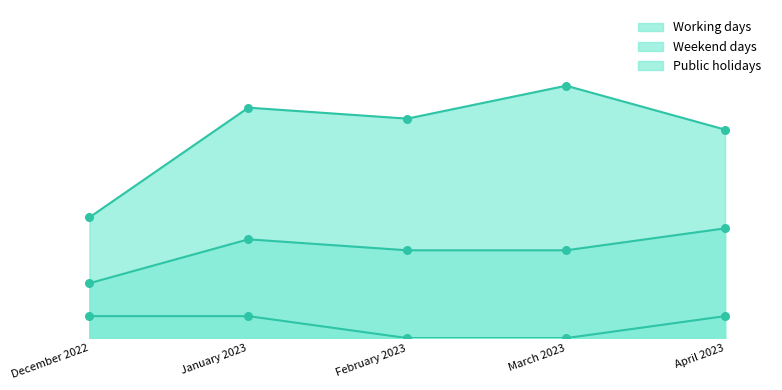

Which series reaches the maximum Y coordinate?

Working days